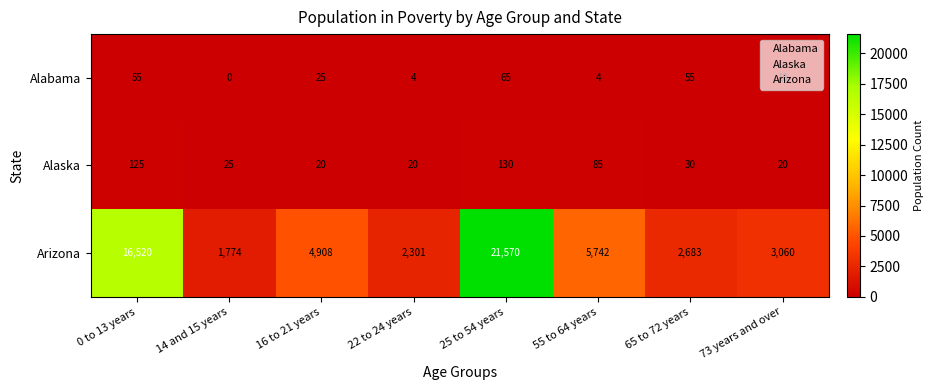

Rank the series by their maximum value, from highest to lowest.

Arizona, Alaska, Alabama